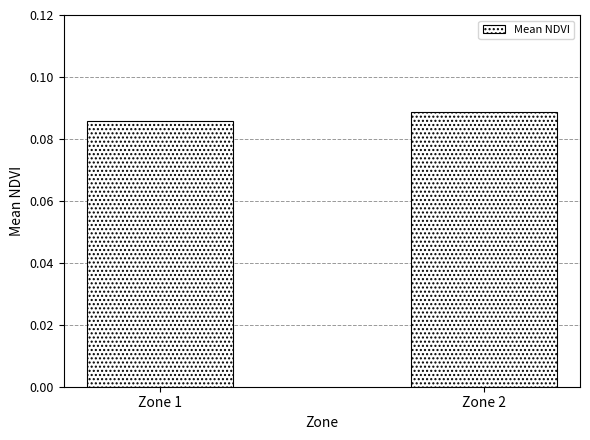

What is the sum of the values at Zone 1 and Zone 2?

0.2